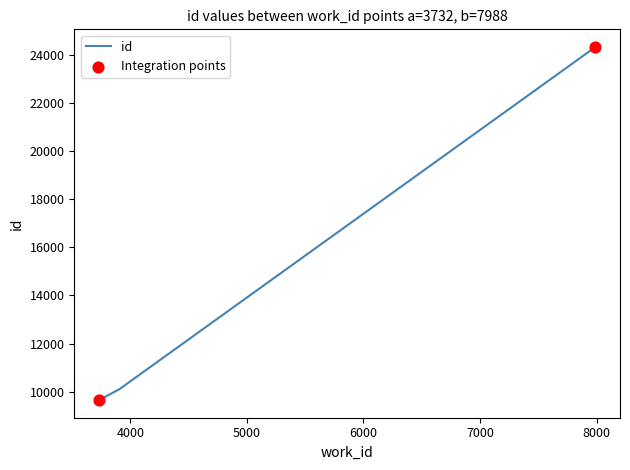

Which has a higher value, 7988 or 7988?

7988